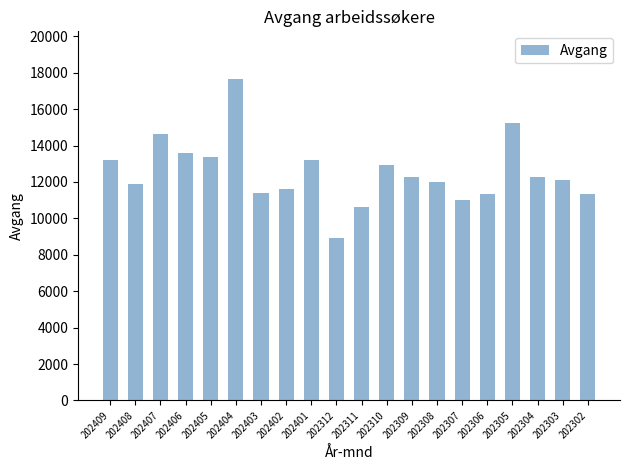

What is the value of the 15th bar from the left?

11026